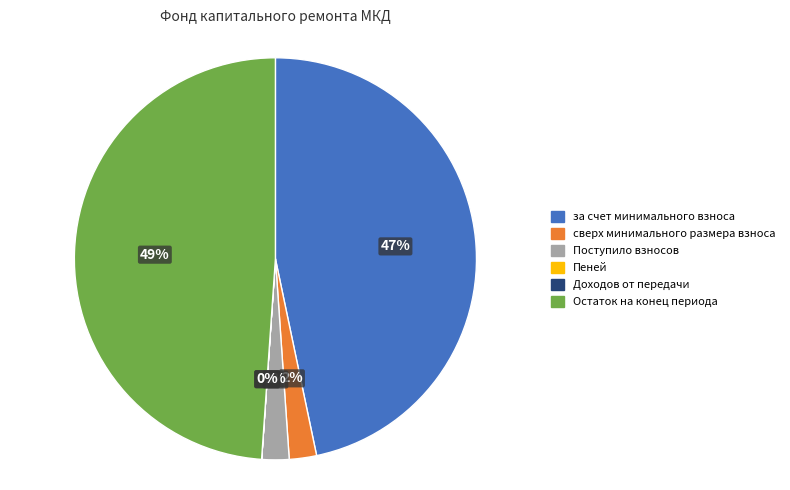

To the nearest percent, what is the difference between the largest and smallest slice percentages?

49%